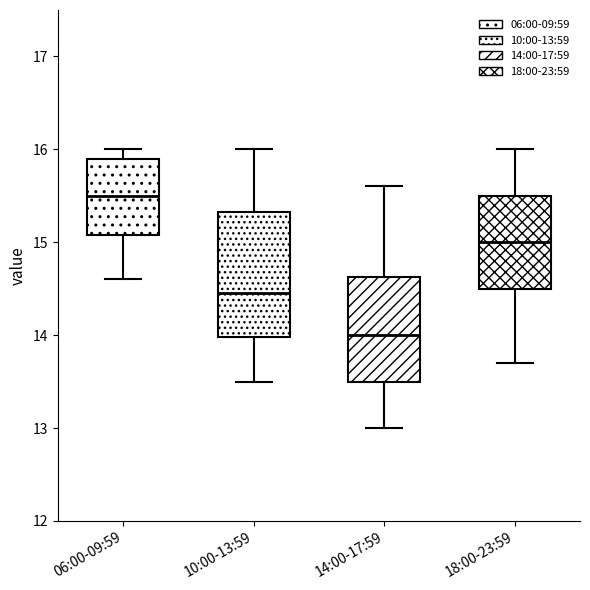

Which box's median line is the highest?

06:00-09:59